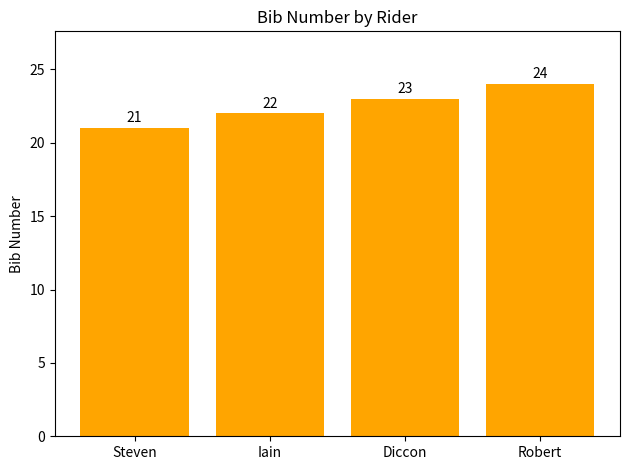

Is it true that the value at Steven is 21?

True